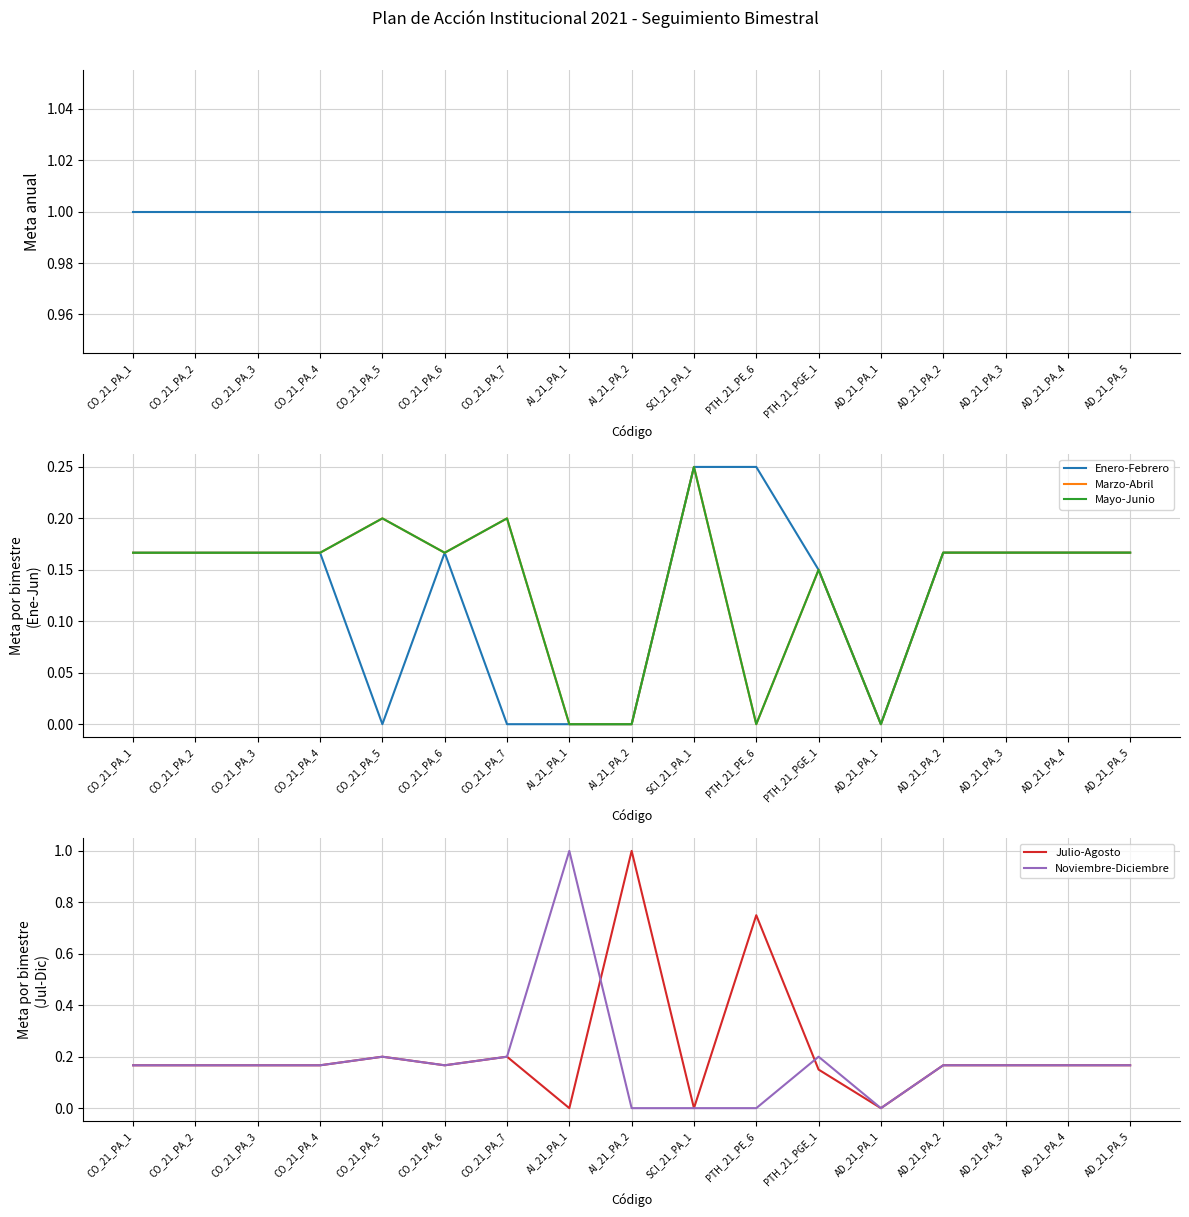

Is the value of Meta anual at CO_21_PA_4 greater than the value of Enero-Febrero at CO_21_PA_7?

Yes